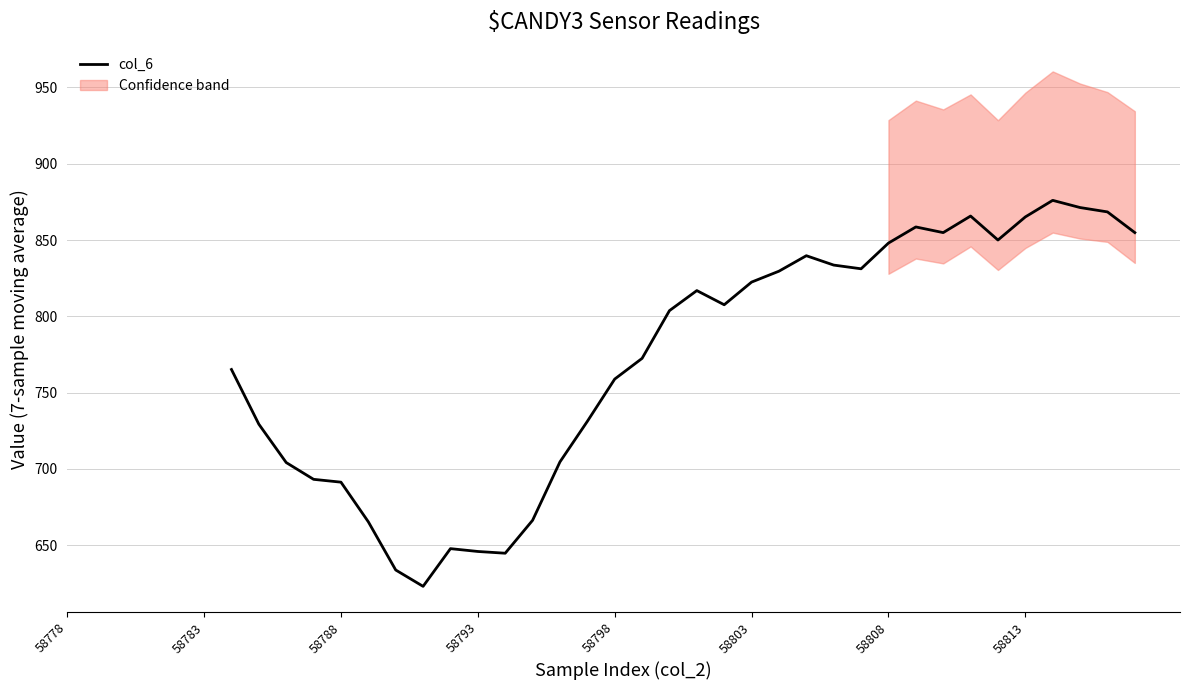

Does the chart have visible grid lines?

Yes